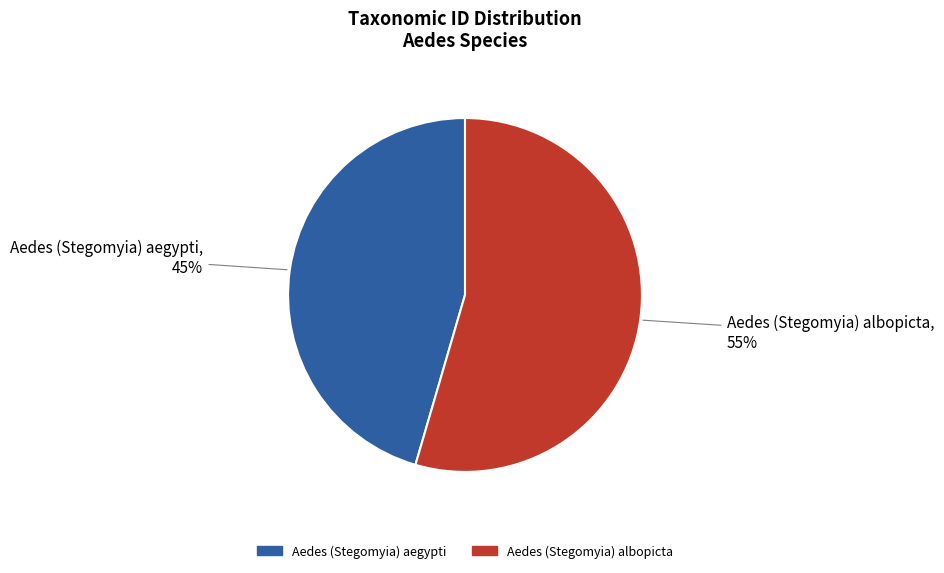

What is the ratio of the value at Aedes (Stegomyia) aegypti to the value at Aedes (Stegomyia) albopicta?

0.8